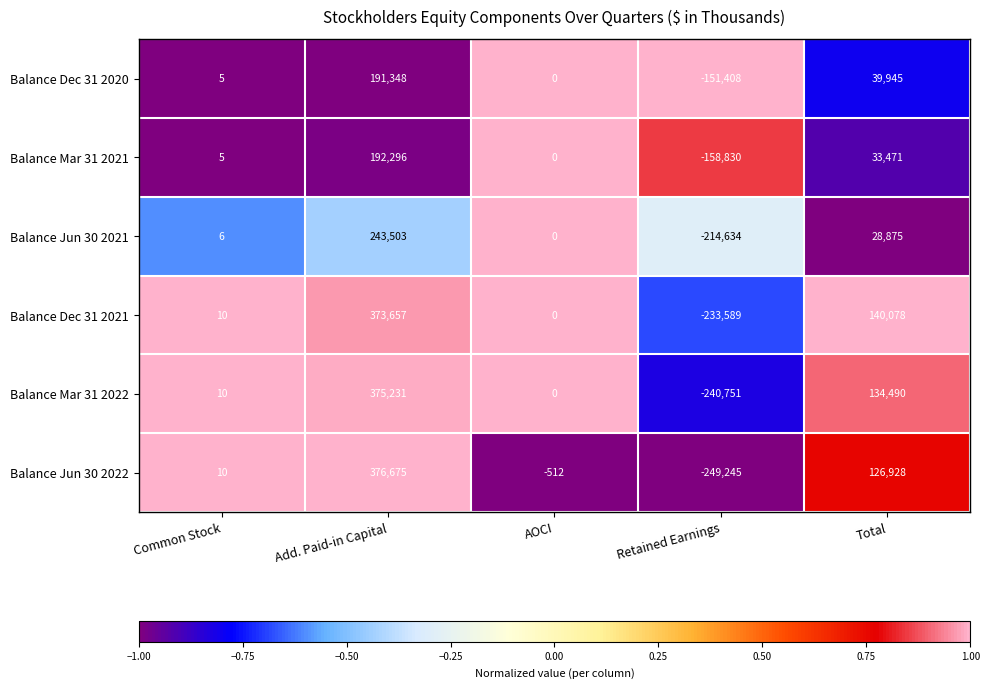

At which category does the chart reach its peak across all series?

Add. Paid-in Capital